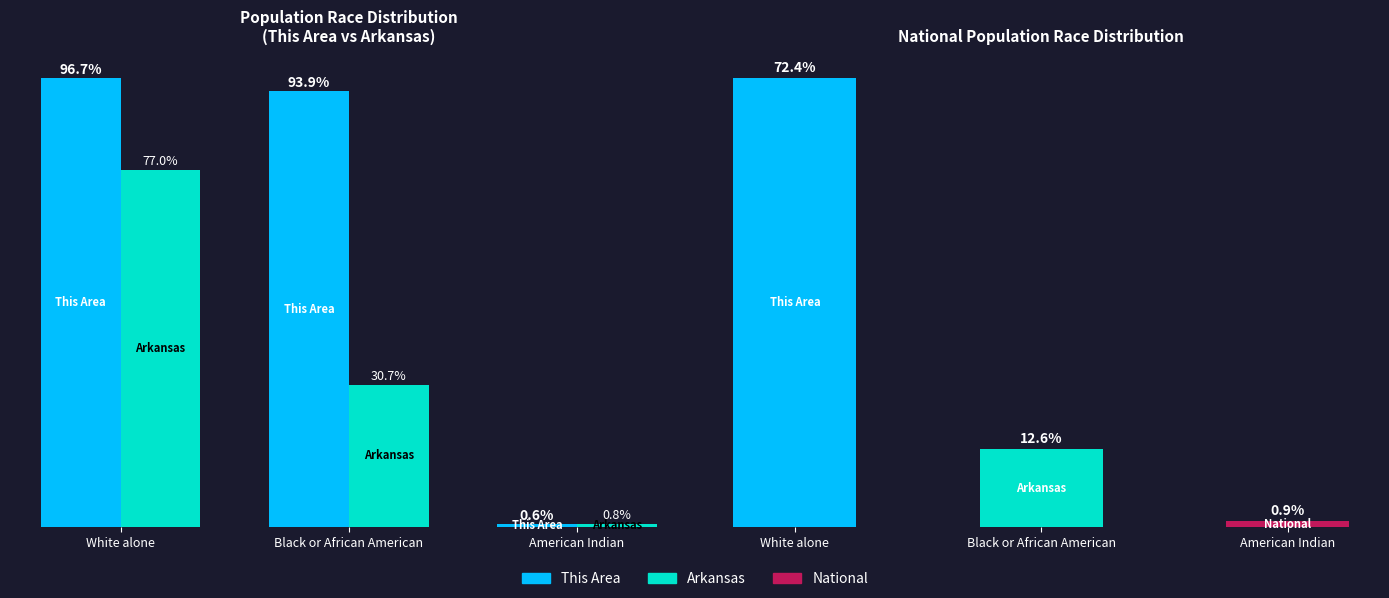

At Black or African American, list the series in order from smallest to largest.

National, Arkansas, This Area